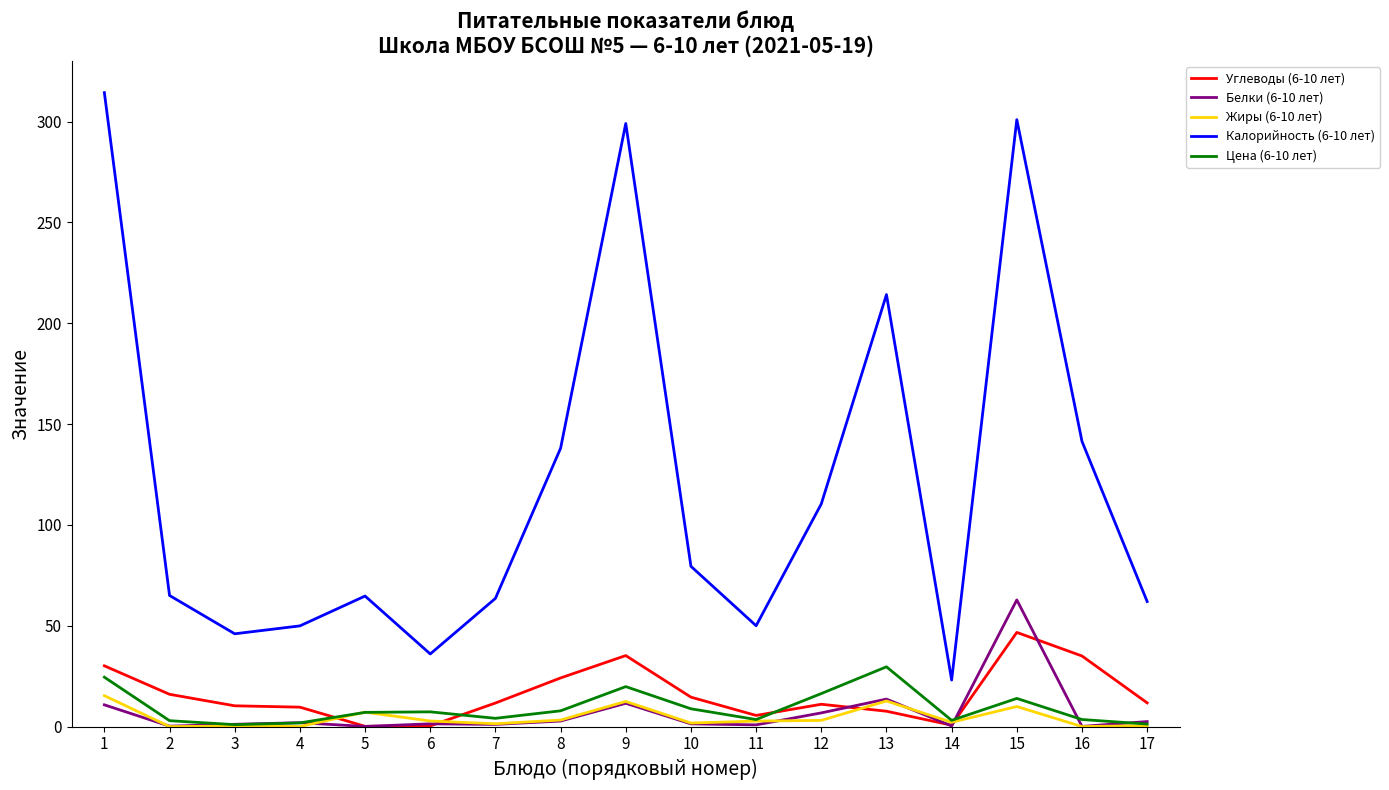

Rank the series by their maximum value, from highest to lowest.

Калорийность (6-10 лет), Белки (6-10 лет), Углеводы (6-10 лет), Цена (6-10 лет), Жиры (6-10 лет)